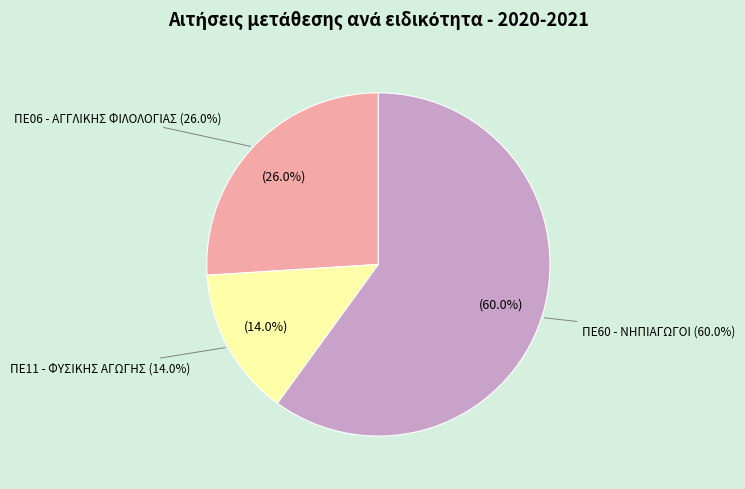

Do ΠΕ06 - ΑΓΓΛΙΚΗΣ ΦΙΛΟΛΟΓΙΑΣ and ΠΕ11 - ΦΥΣΙΚΗΣ ΑΓΩΓΗΣ together represent more than half of the pie?

No